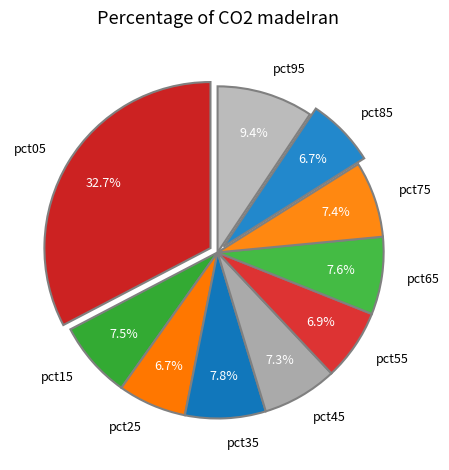

Is it true that pct25 is 14% of the pie?

False